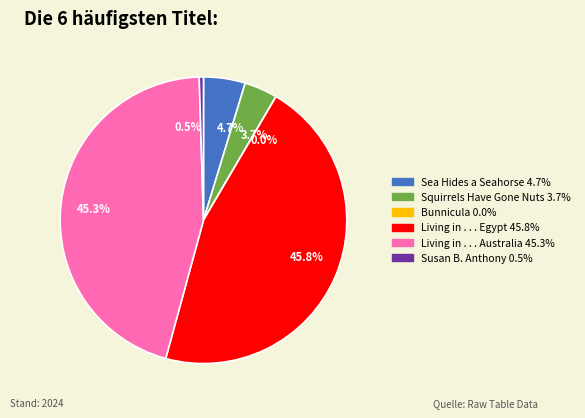

What is the largest slice in the pie chart?

Living in . . . Egypt